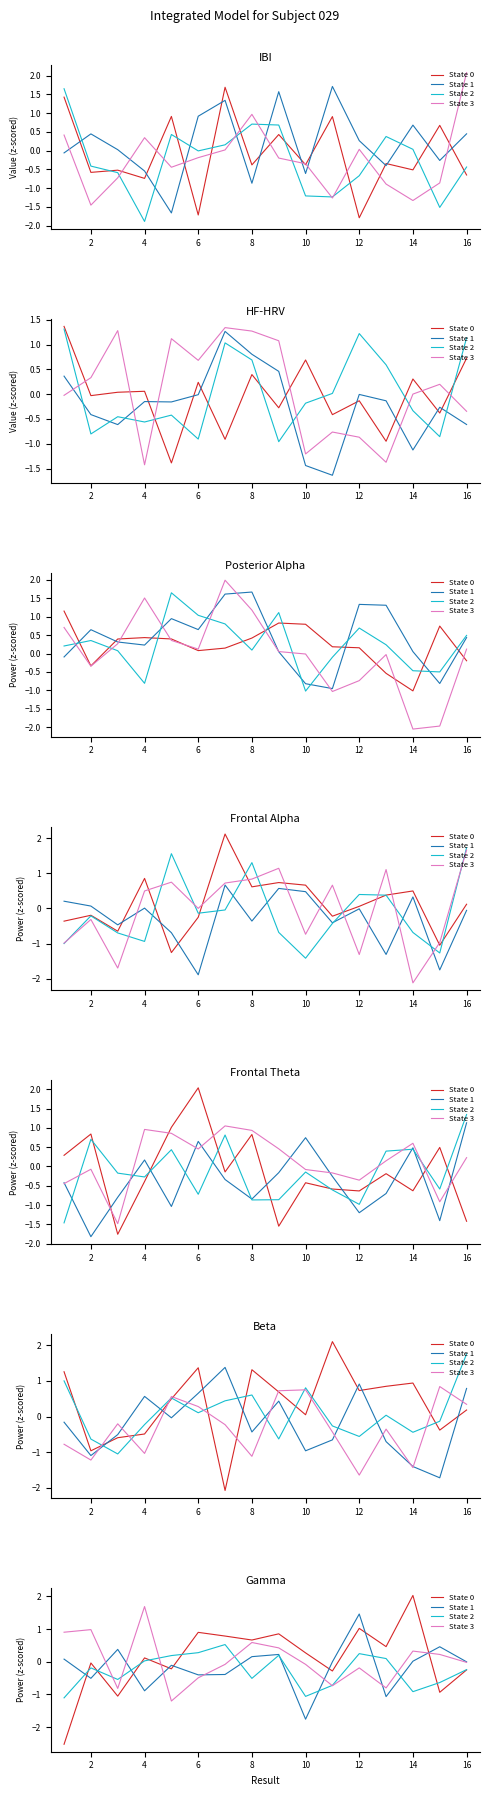

After their last crossing, which series has the higher values: State 0 or State 2?

State 2